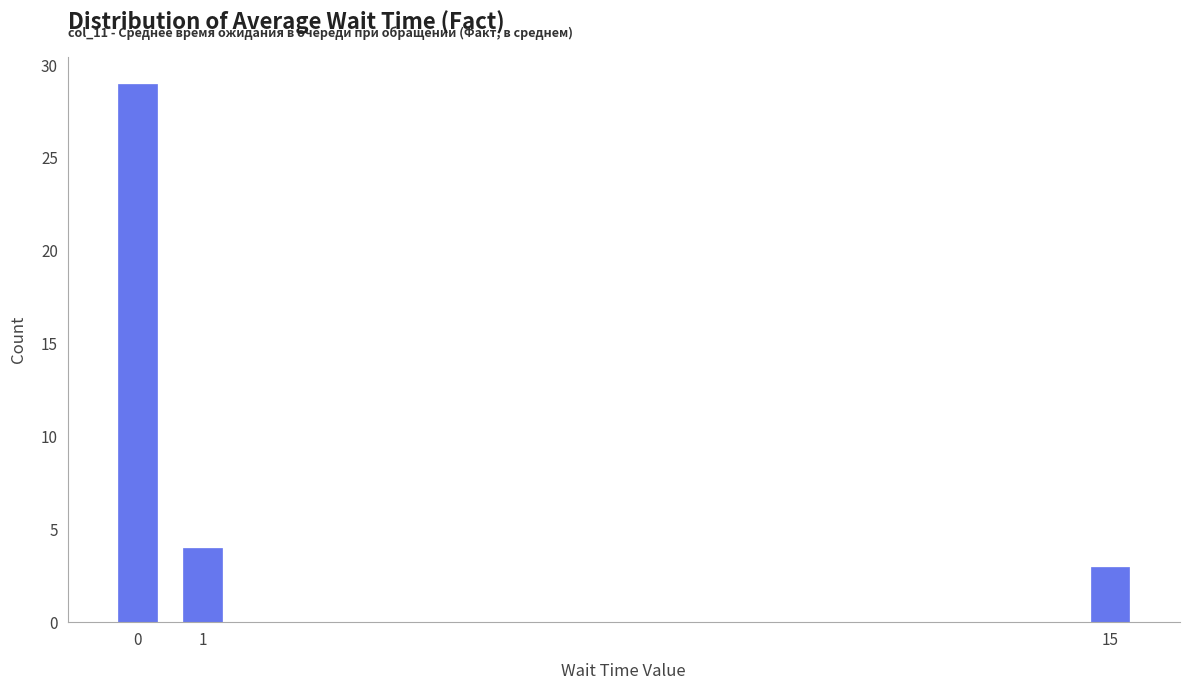

Reading left to right, transcribe all the data shown in this chart.

0=29	1=4	15=3